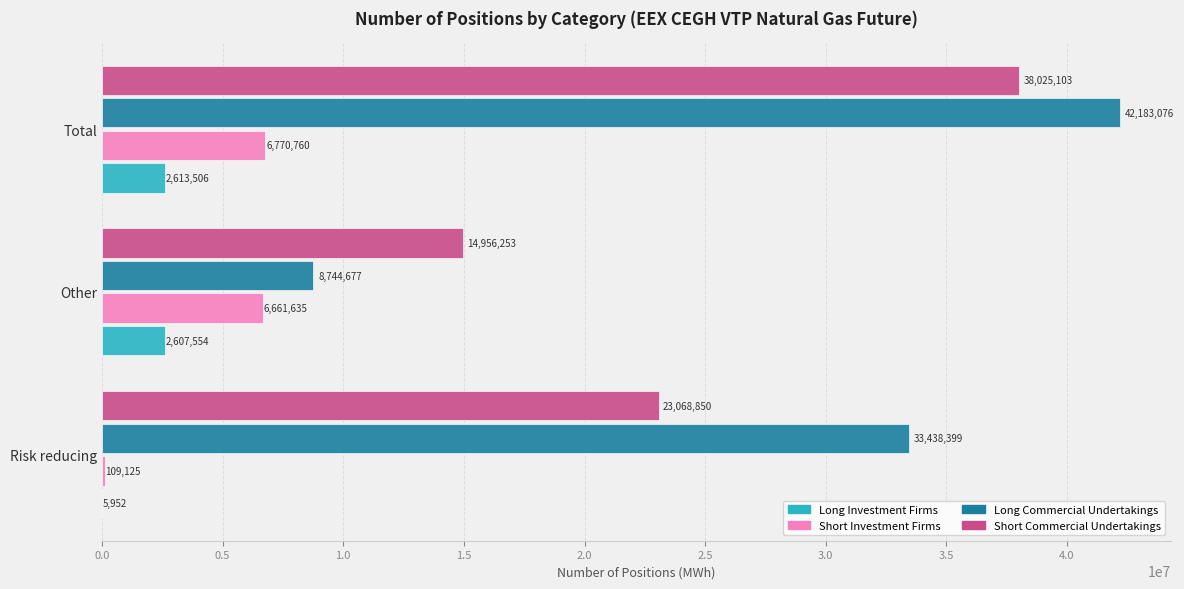

Which label corresponds to the largest value in the chart?

Total